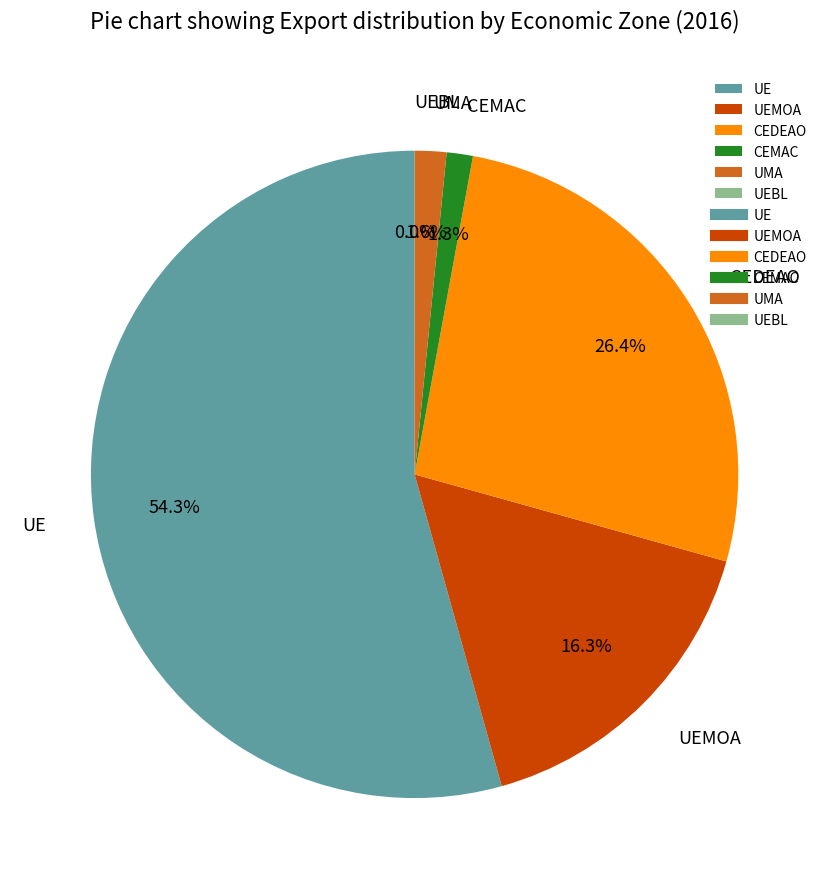

Is UE the majority of the pie?

Yes